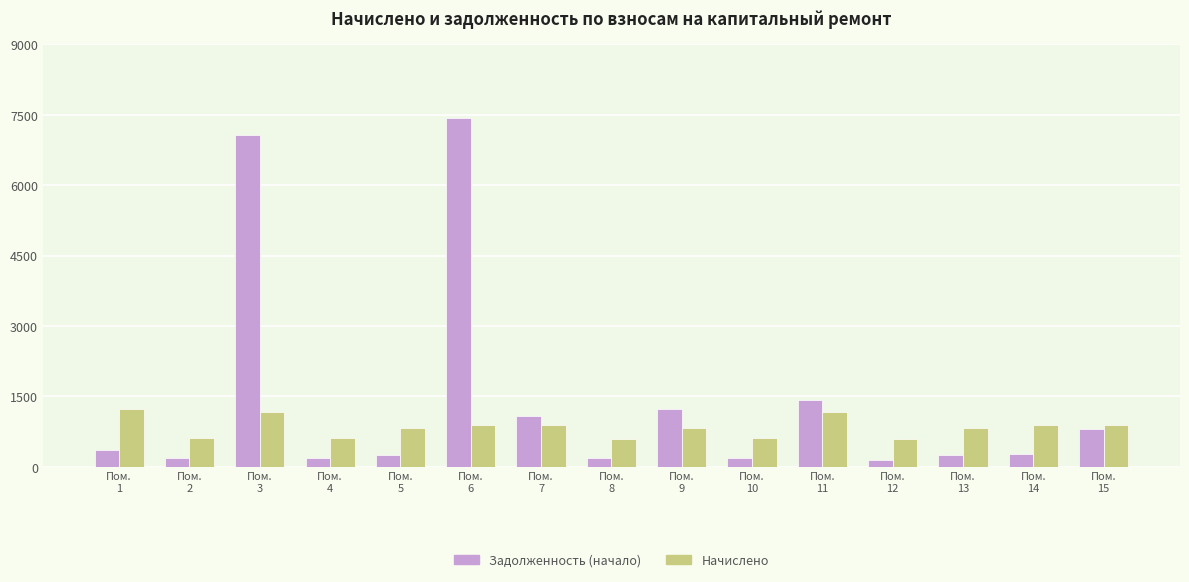

Rank the series by their average value, from highest to lowest.

Задолженность (начало), Начислено